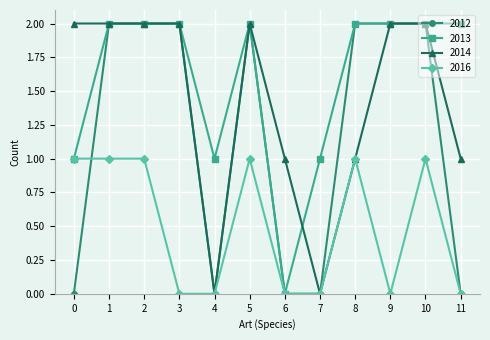

What is the average value of the 2014 series?

1